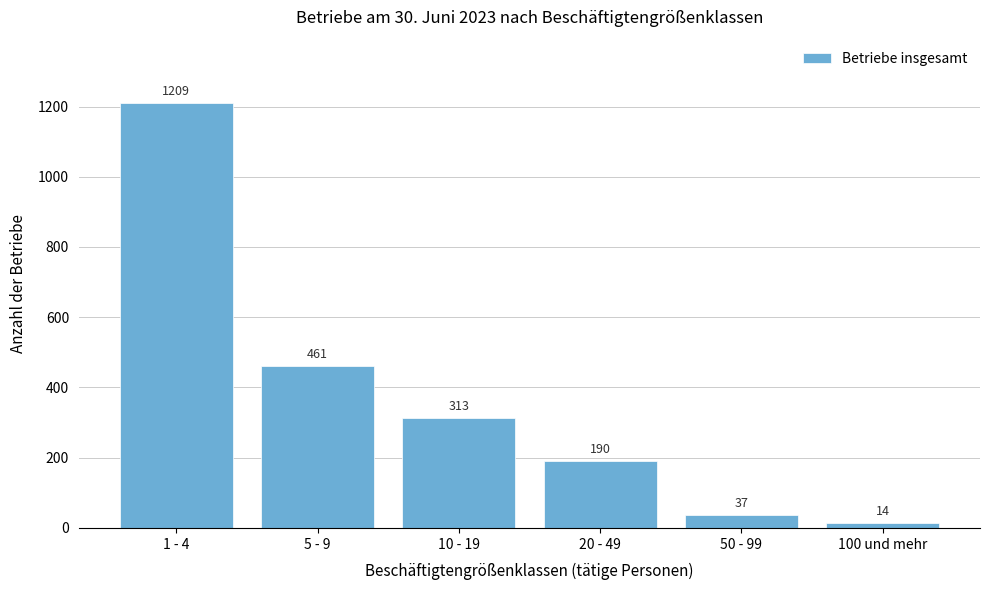

Reading right to left, what are all the values shown in this chart?

100 und mehr=14	50 - 99=37	20 - 49=190	10 - 19=313	5 - 9=461	1 - 4=1209